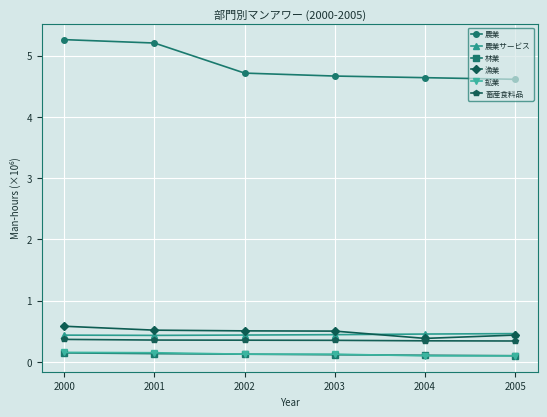

What is the difference between the highest and lowest values at 2002?

4.6